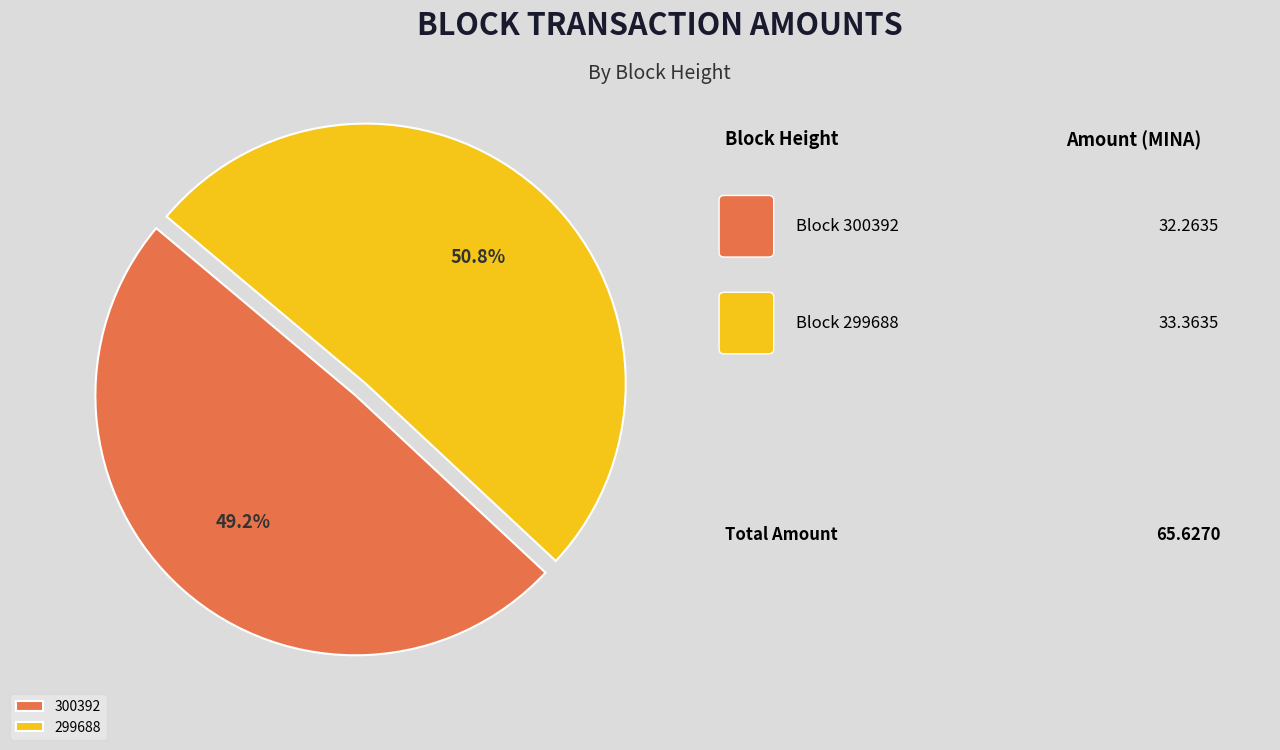

Approximately how many times larger is the value at 300392 compared to 299688?

1.0